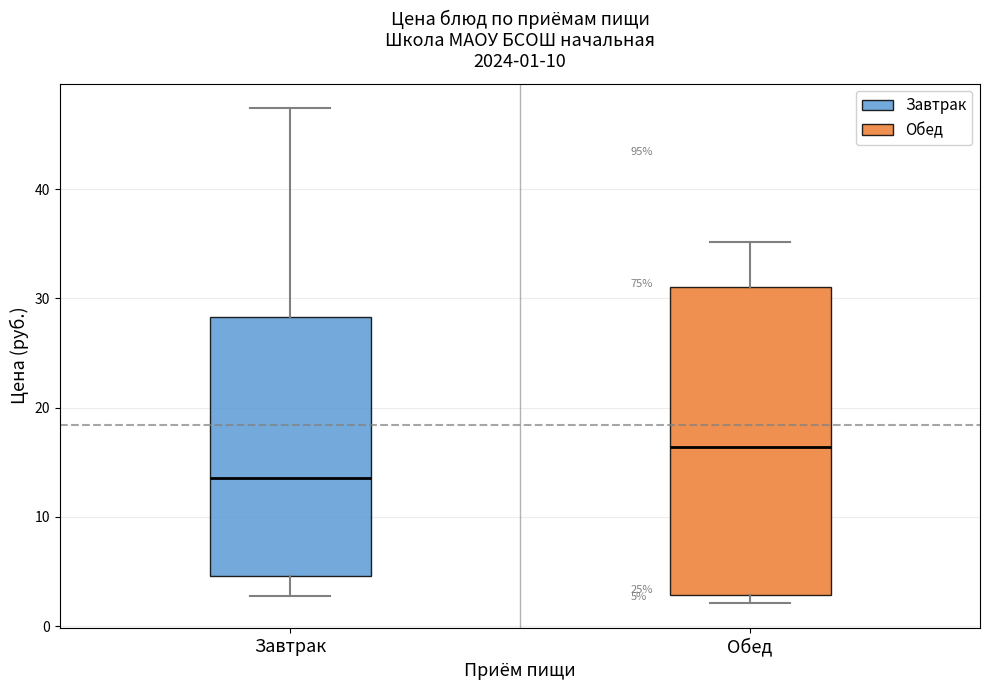

Comparing the boxes themselves (not the whiskers), which one is the tallest?

Обед